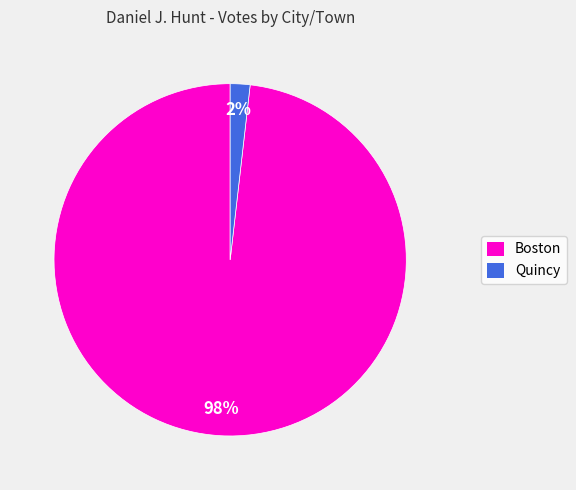

Combined, do Quincy and Boston account for over 50%?

Yes